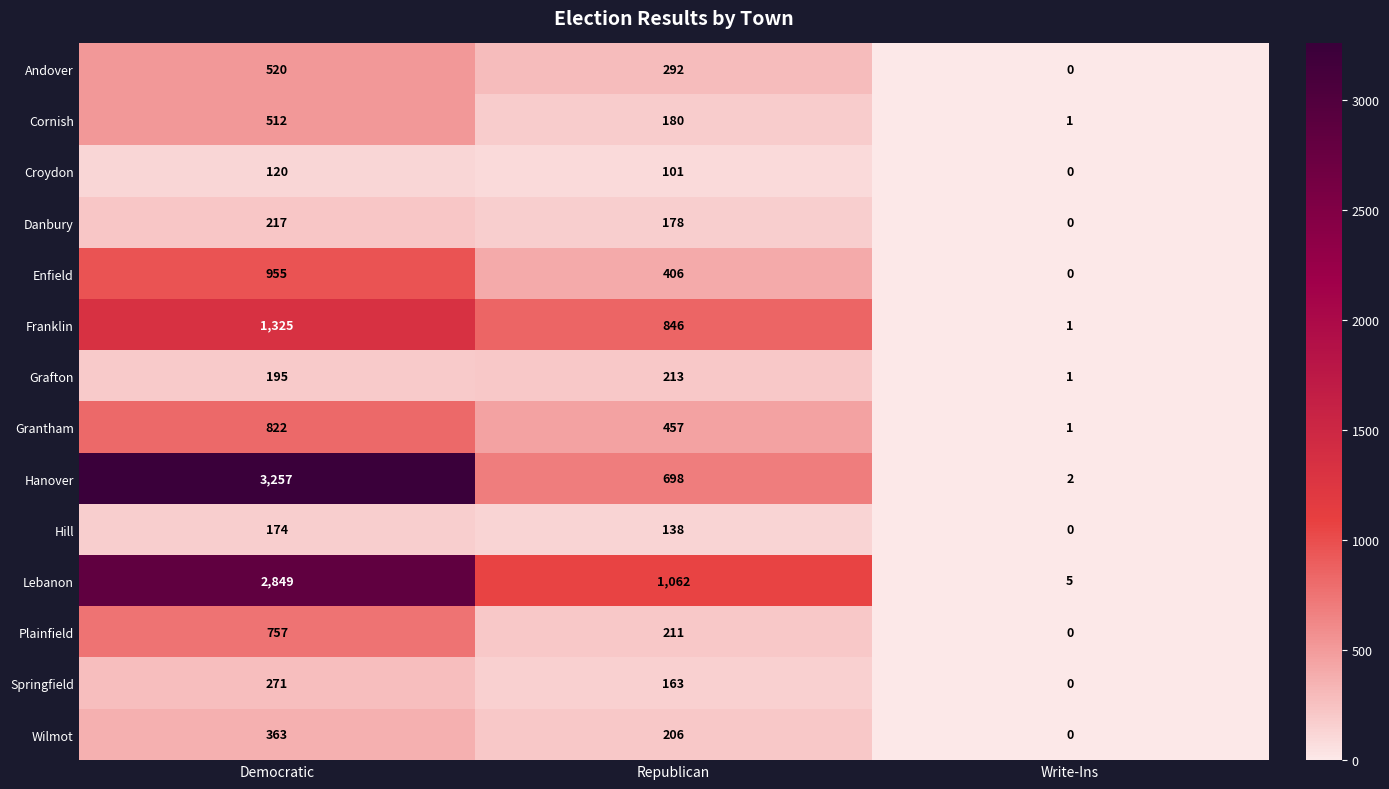

True or false: Springfield has a value of 163 at Republican.

True